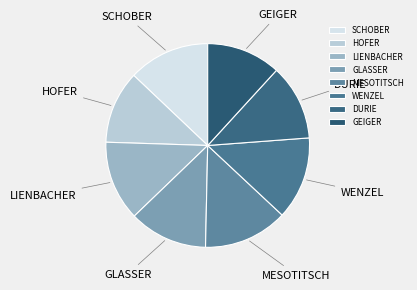

Combined, do GLASSER and SCHOBER account for over 50%?

No